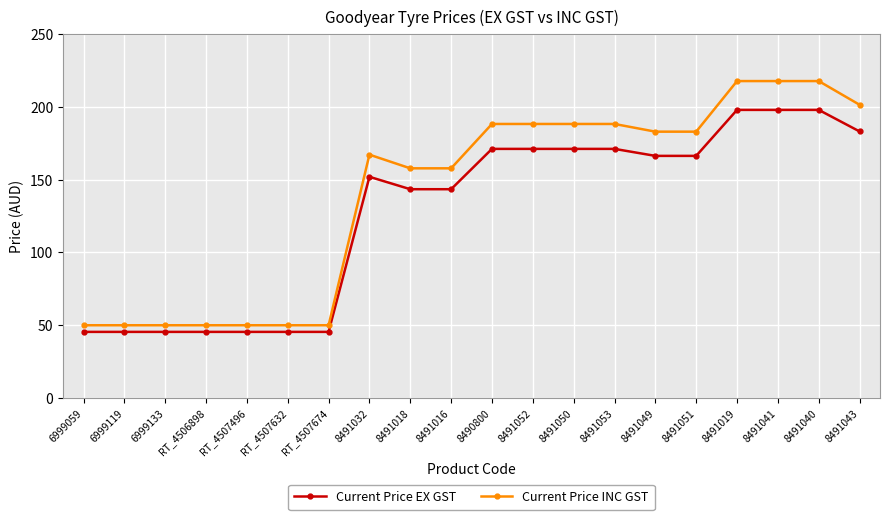

What is the total value across all series at RT_4507496?

95.5